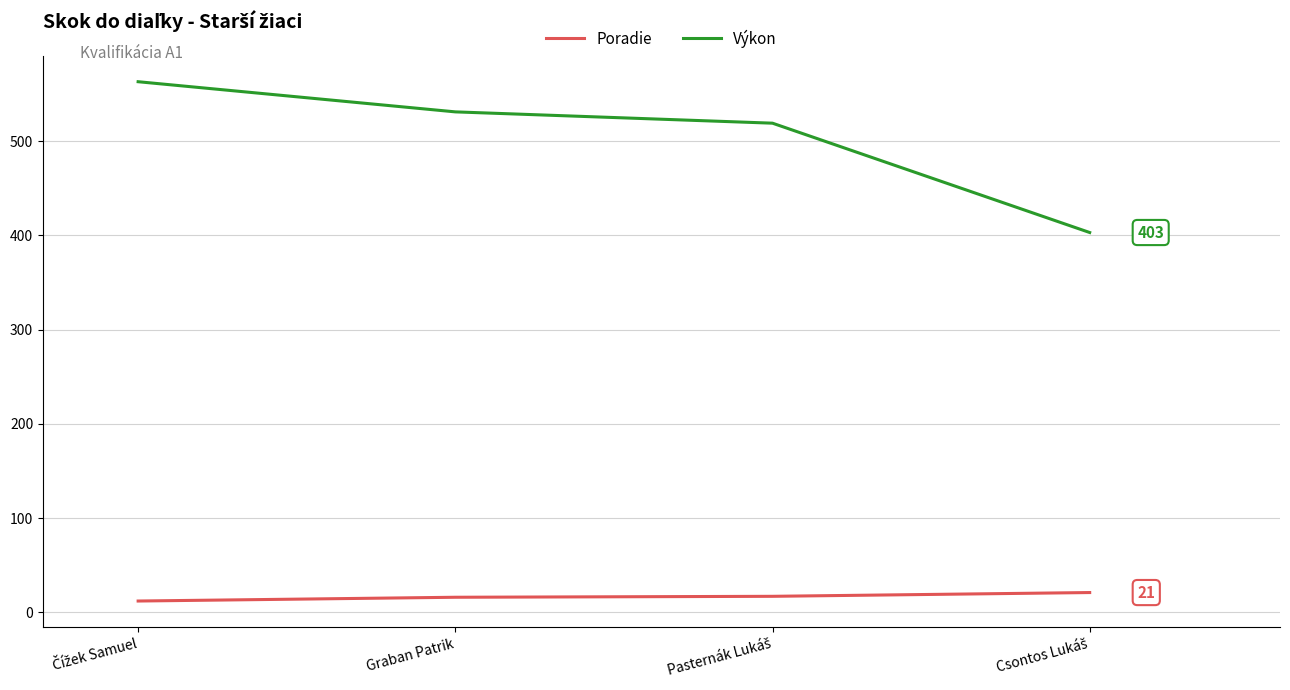

Rank the series by their maximum value, from highest to lowest.

Výkon, Poradie